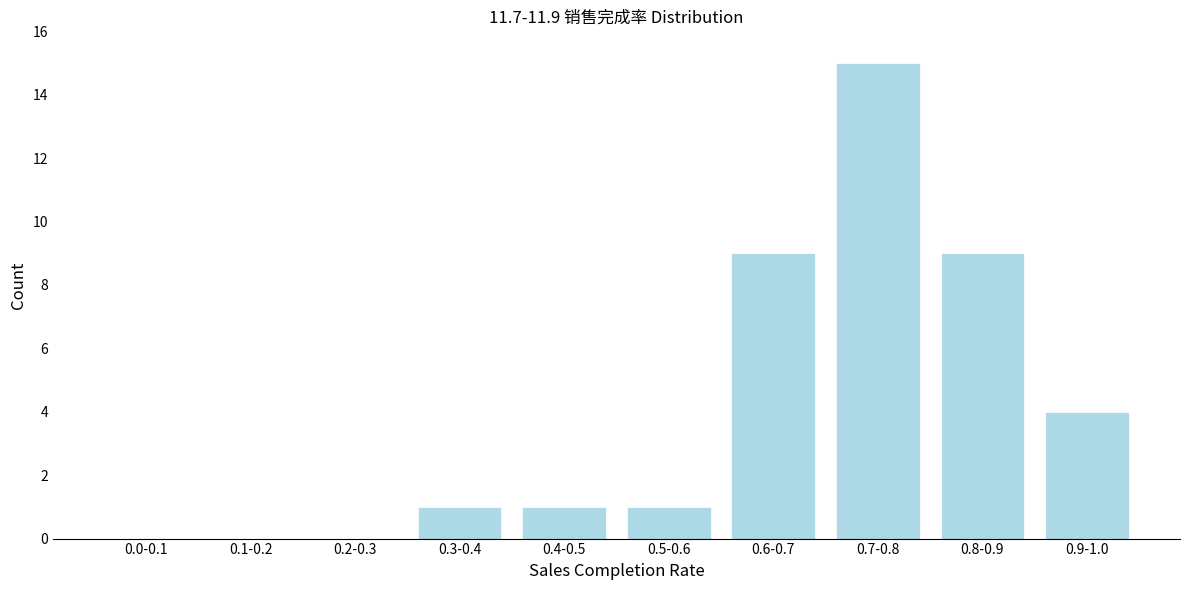

Reading left to right, transcribe all the data shown in this chart.

0.0-0.1=0	0.1-0.2=0	0.2-0.3=0	0.3-0.4=1	0.4-0.5=1	0.5-0.6=1	0.6-0.7=9	0.7-0.8=15	0.8-0.9=9	0.9-1.0=4